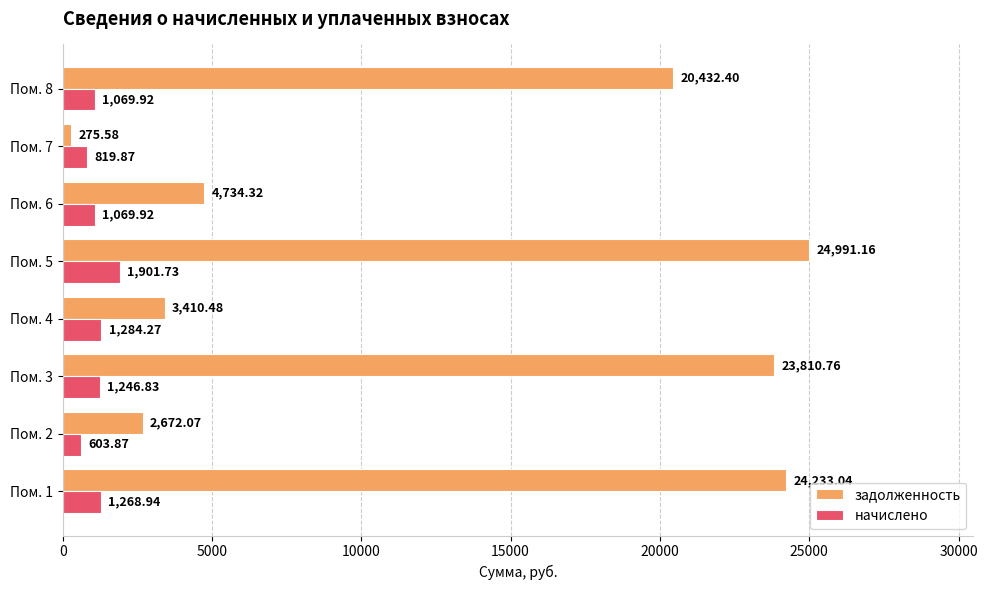

At how many categories does at least one series exceed 11548?

4